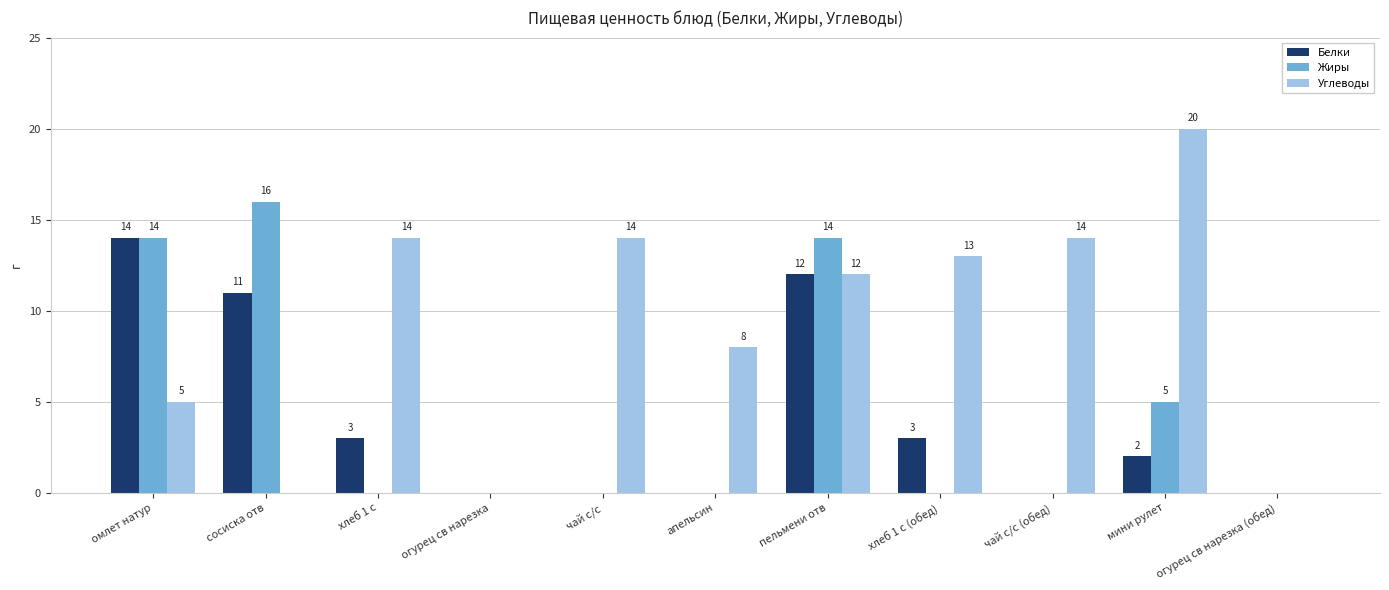

Between хлеб 1 с and огурец св нарезка (обед), which series saw the biggest shift?

Углеводы